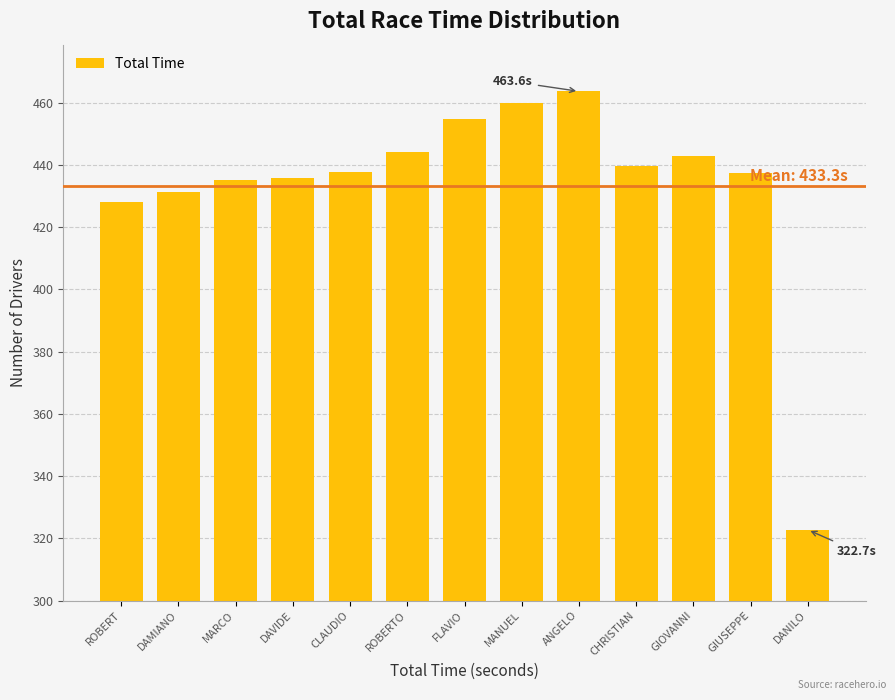

Approximately how many times larger is the value at ROBERT compared to DANILO?

1.3